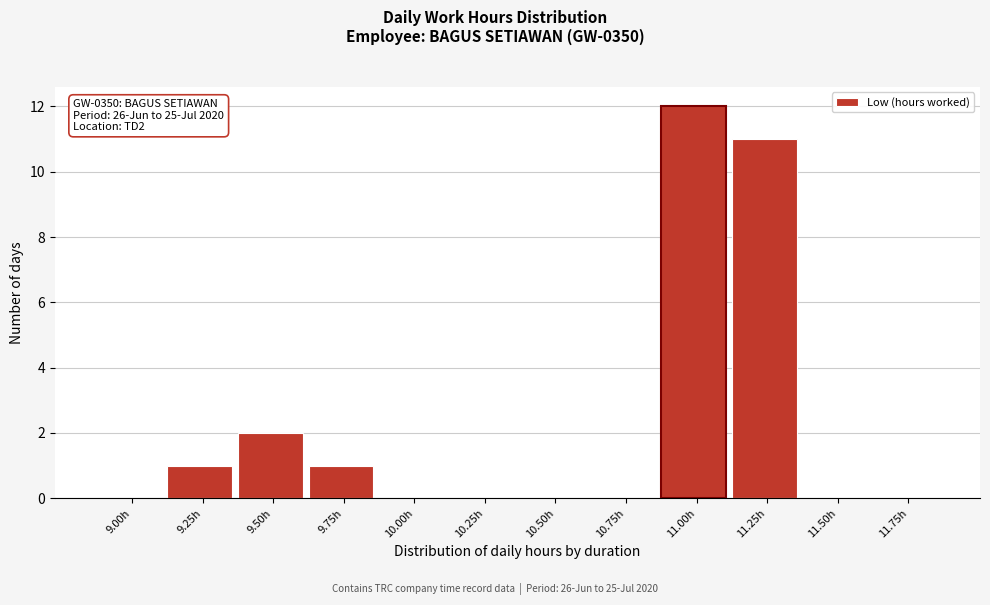

Reading right to left, transcribe all the data shown in this chart.

11.75h=0	11.50h=0	11.25h=11	11.00h=12	10.75h=0	10.50h=0	10.25h=0	10.00h=0	9.75h=1	9.50h=2	9.25h=1	9.00h=0